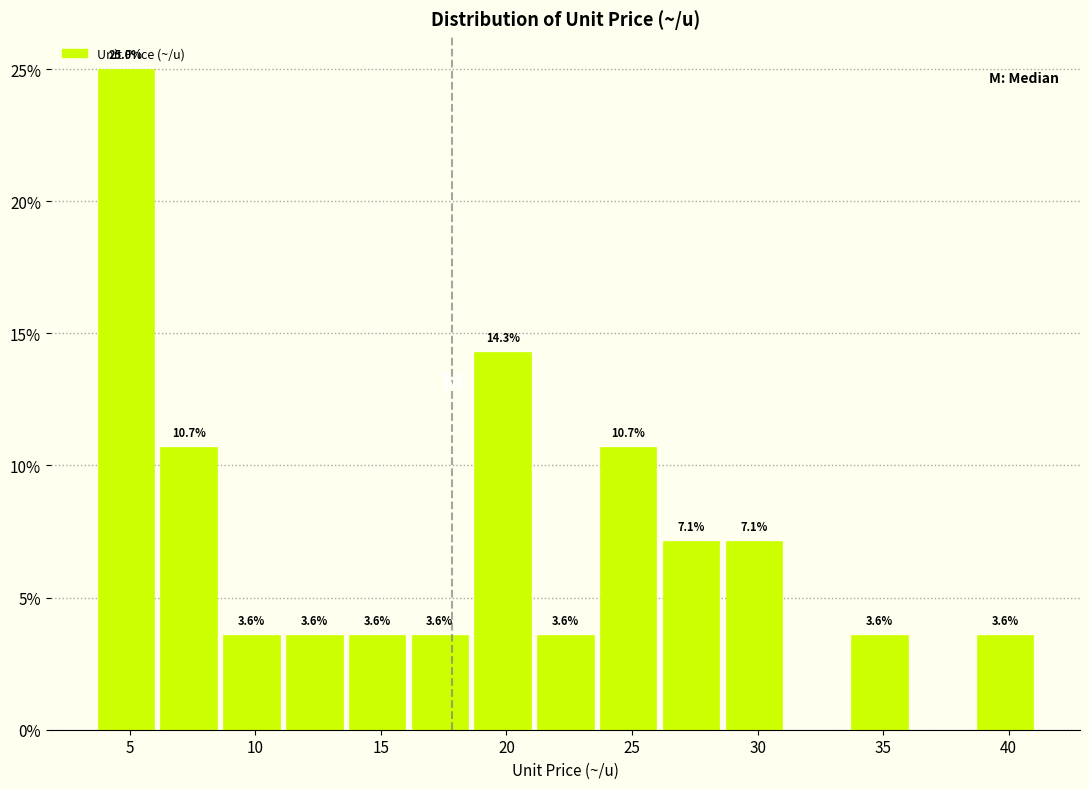

Over which range of the x-axis is the bar tallest?

3.6 to 6.1